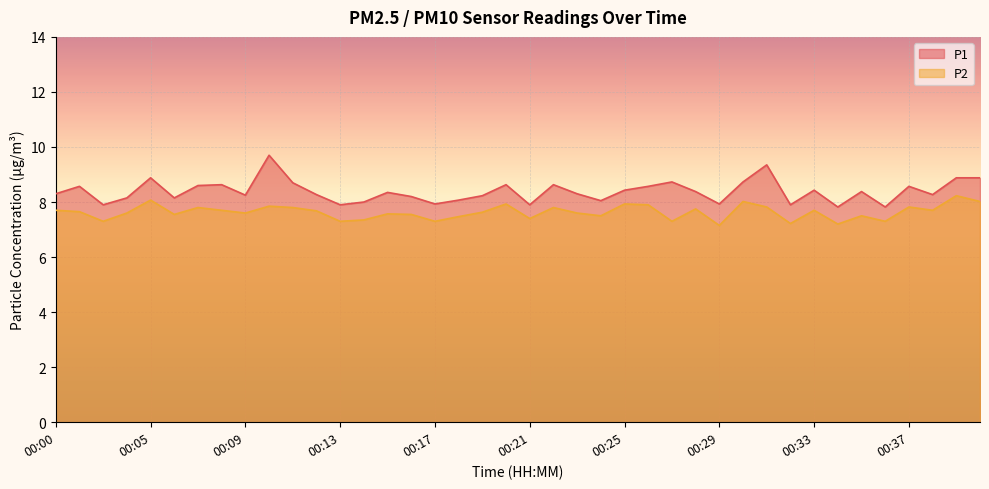

Reading left to right, extract all data points from this chart.

P1: 8.3	8.6	7.9	8.2	8.9	8.2	8.6	8.6	8.2	9.7	8.7	8.3	7.9	8.0	8.3	8.2	7.9	8.1	8.2	8.6	7.9	8.6	8.3	8.1	8.4	8.6	8.7	8.4	7.9	8.7	9.3	7.9	8.4	7.8	8.4	7.8	8.6	8.3	8.9	8.9
P2: 7.7	7.7	7.3	7.6	8.1	7.5	7.8	7.7	7.6	7.8	7.8	7.7	7.3	7.3	7.6	7.5	7.3	7.5	7.6	7.9	7.4	7.8	7.6	7.5	7.9	7.9	7.3	7.8	7.2	8.0	7.8	7.2	7.7	7.2	7.5	7.3	7.8	7.7	8.2	8.0